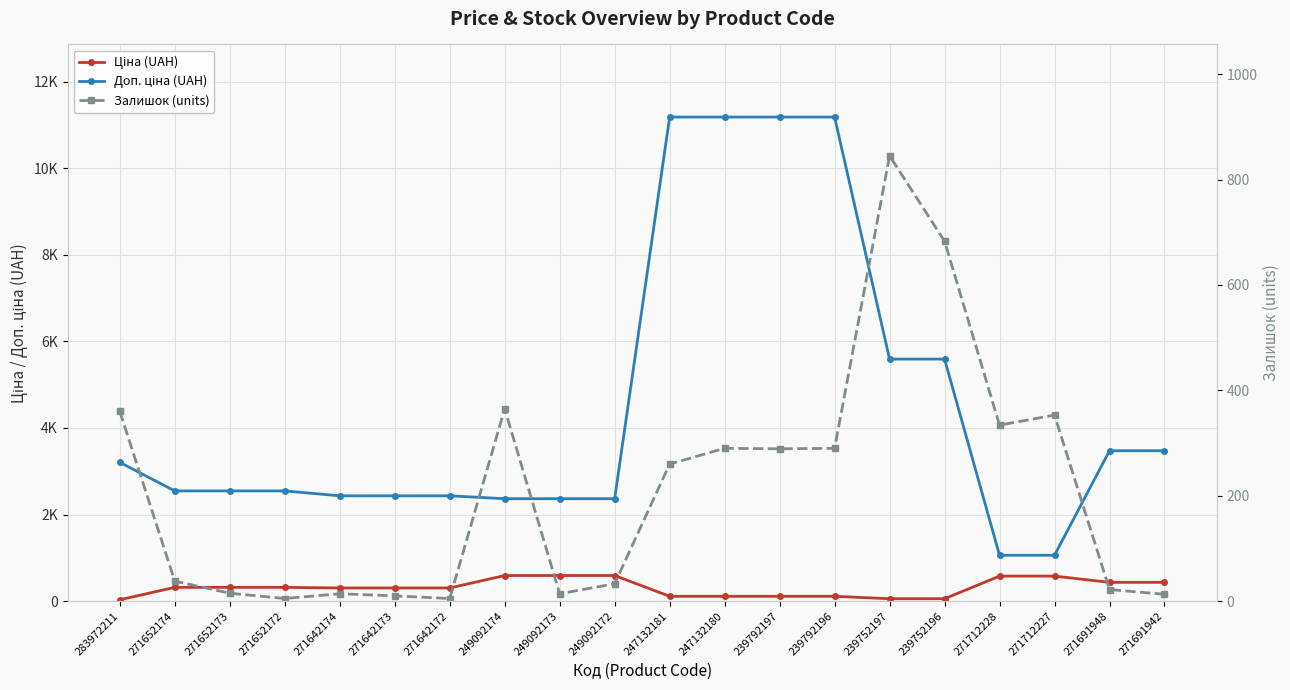

How many lines are shown in the chart?

3